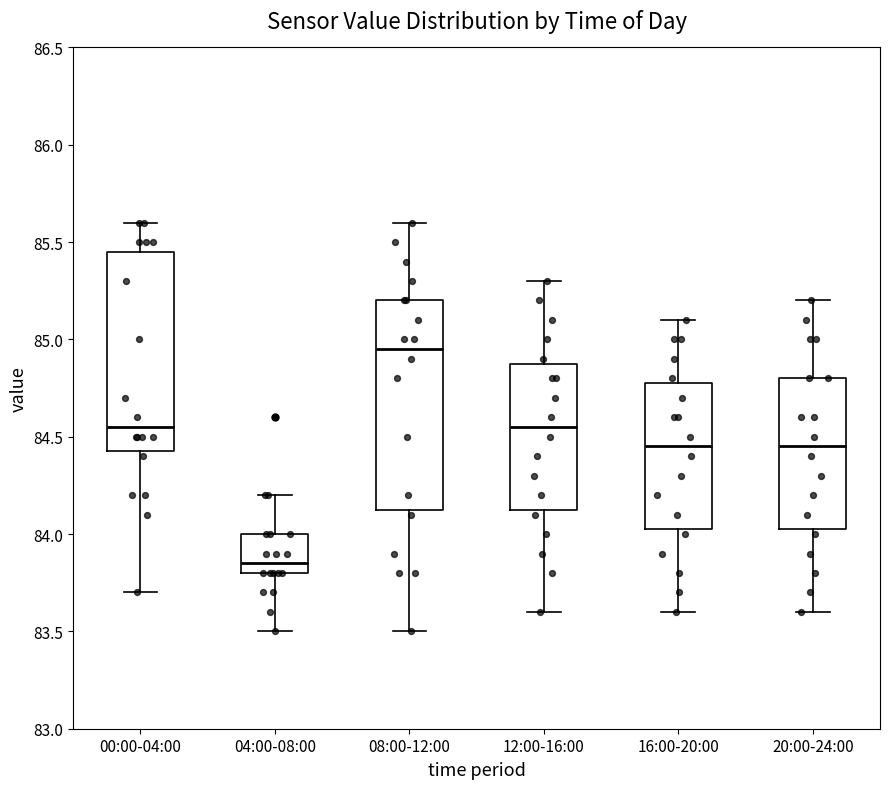

Which box's median line is the highest?

08:00-12:00